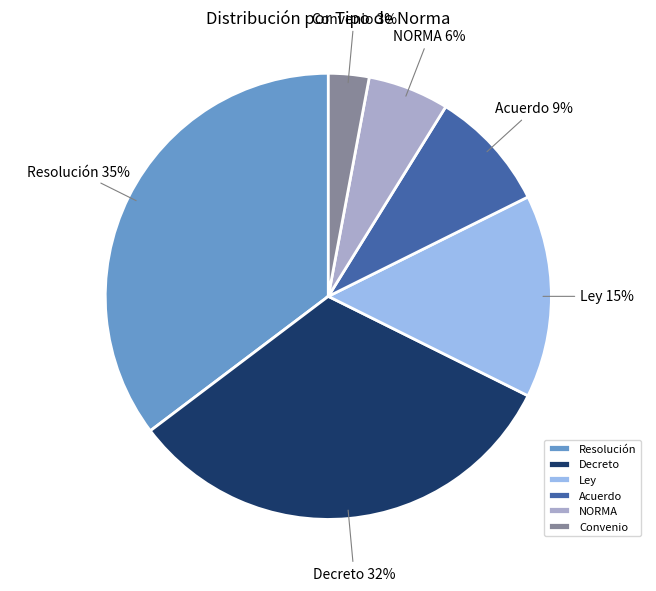

True or false: Convenio accounts for 9% of the total.

False